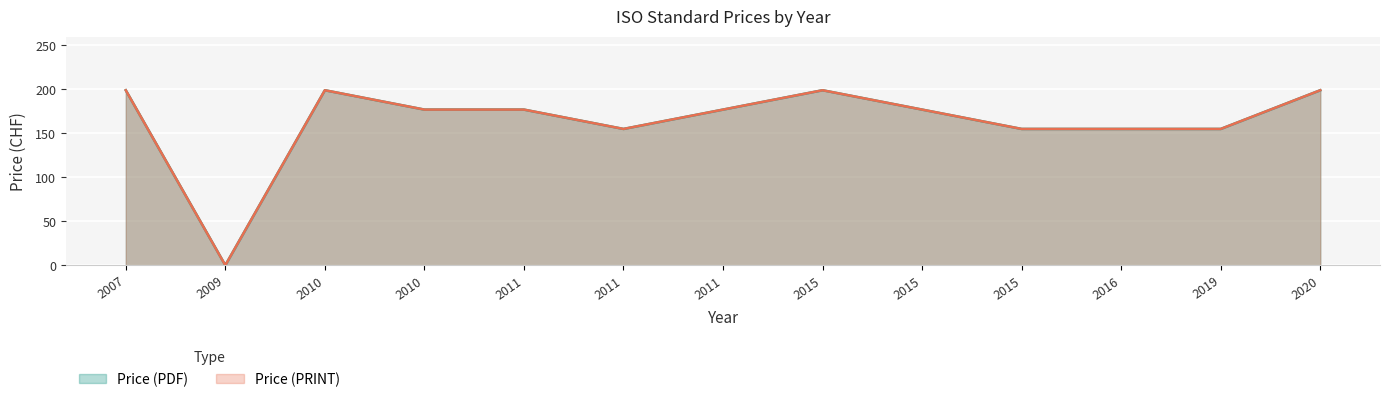

Is the value of Price (PDF) at 2007 greater than the value of Price (PRINT) at 2010?

No